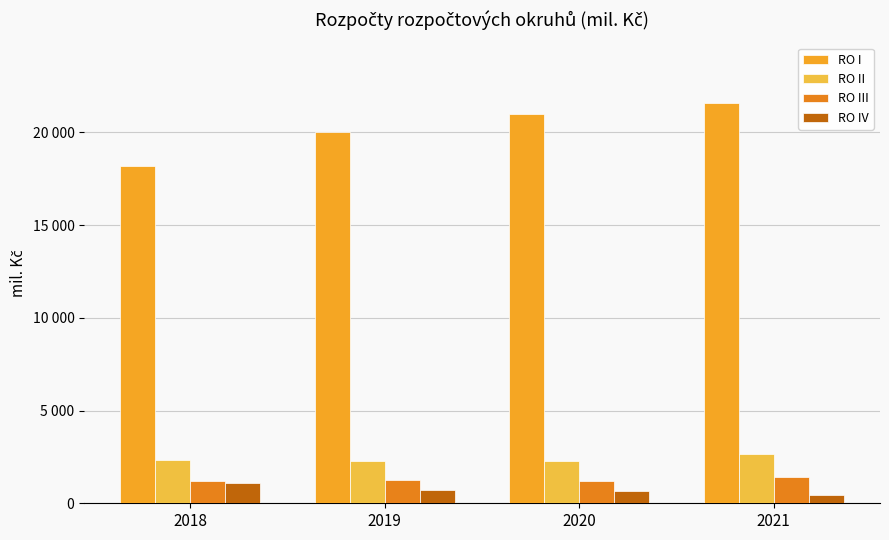

Reading left to right, transcribe all the data shown in this chart.

RO I: 2018=18186.0	2019=20004.1	2020=20978.9	2021=21608.9
RO II: 2018=2343.3	2019=2267.0	2020=2304.9	2021=2679.7
RO III: 2018=1185.0	2019=1235.0	2020=1195.0	2021=1420.0
RO IV: 2018=1115.1	2019=740.4	2020=650.7	2021=420.9